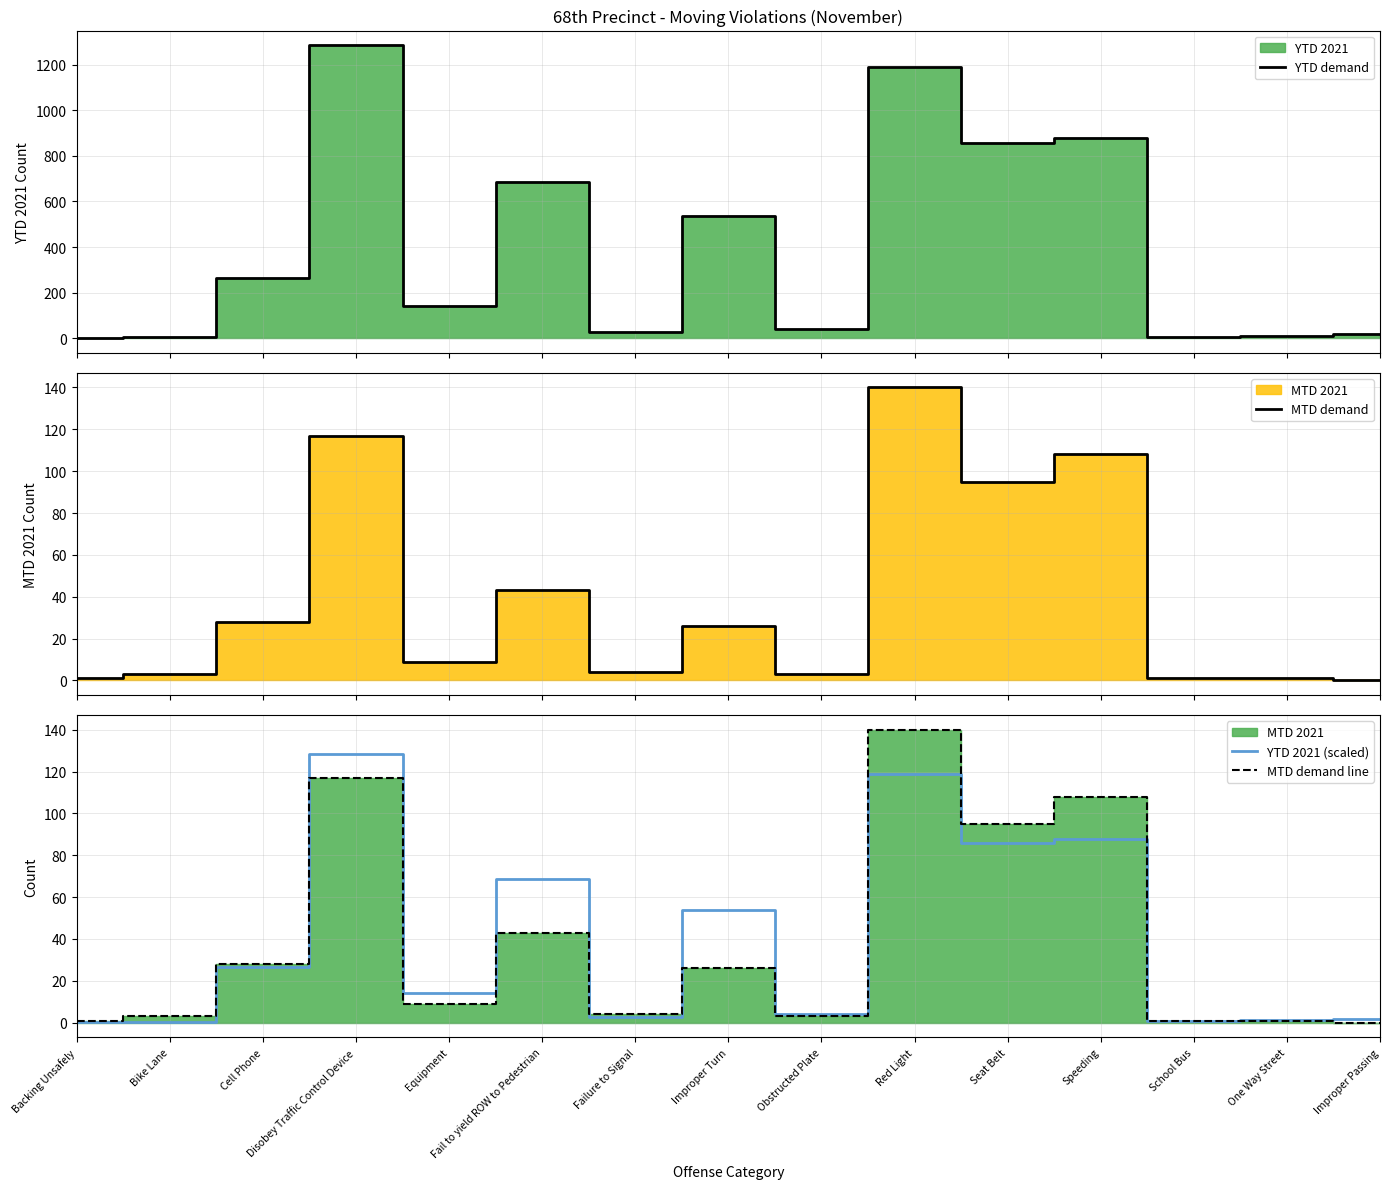

What is the average value of the MTD demand line series?

38.6